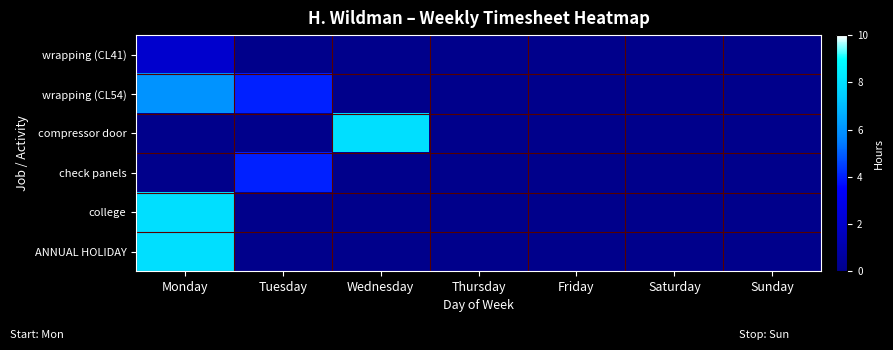

Between Wednesday and Friday, which is larger?

Wednesday